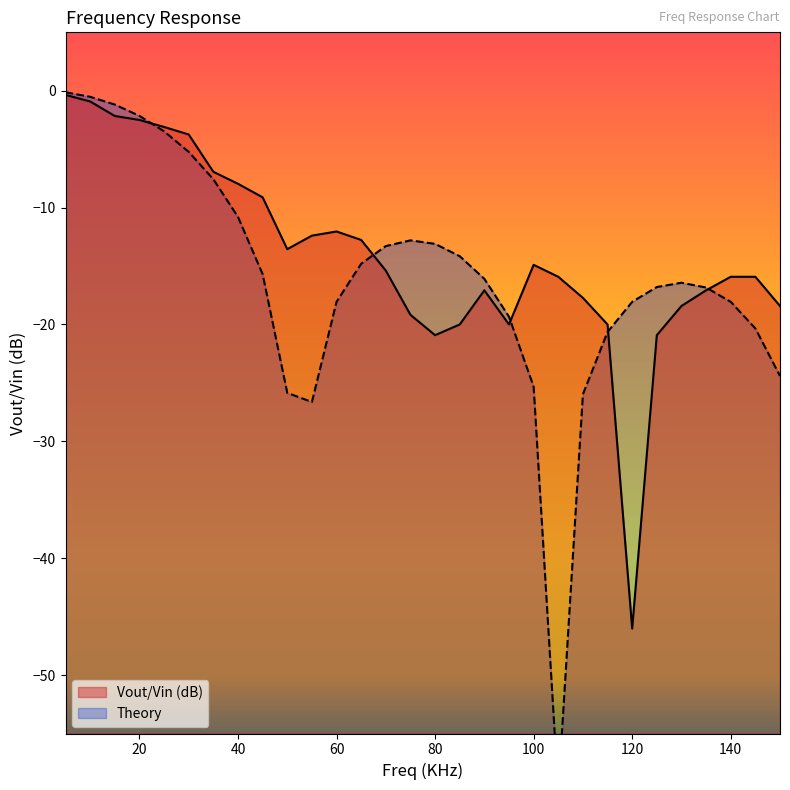

Reading right to left, extract all data points from this chart.

150=-18.4	145=-15.9	140=-15.9	135=-17.1	130=-18.4	125=-20.9	120=-46.0	115=-20.0	110=-17.7	105=-15.9	100=-14.9	95=-20.0	90=-17.1	85=-20.0	80=-20.9	75=-19.2	70=-15.4	65=-12.8	60=-12.0	55=-12.4	50=-13.6	45=-9.1	40=-8.0	35=-6.9	30=-3.7	25=-3.1	20=-2.5	15=-2.2	10=-0.9	5=-0.4